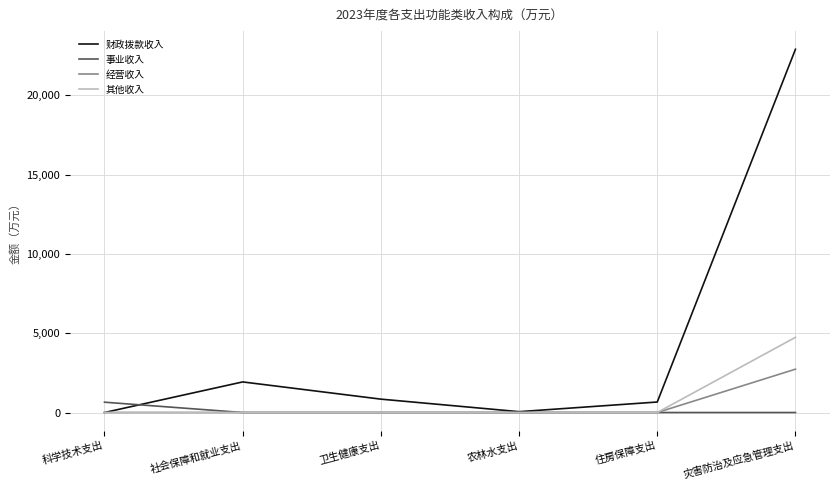

The value of 事业收入 at 科学技术支出 is 650.0. True or false?

True